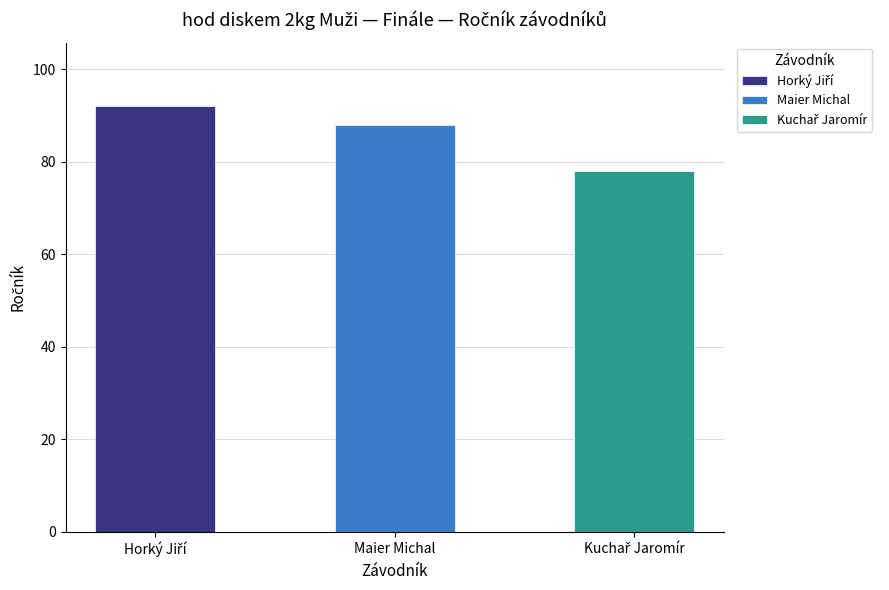

What is the smallest value displayed?

78